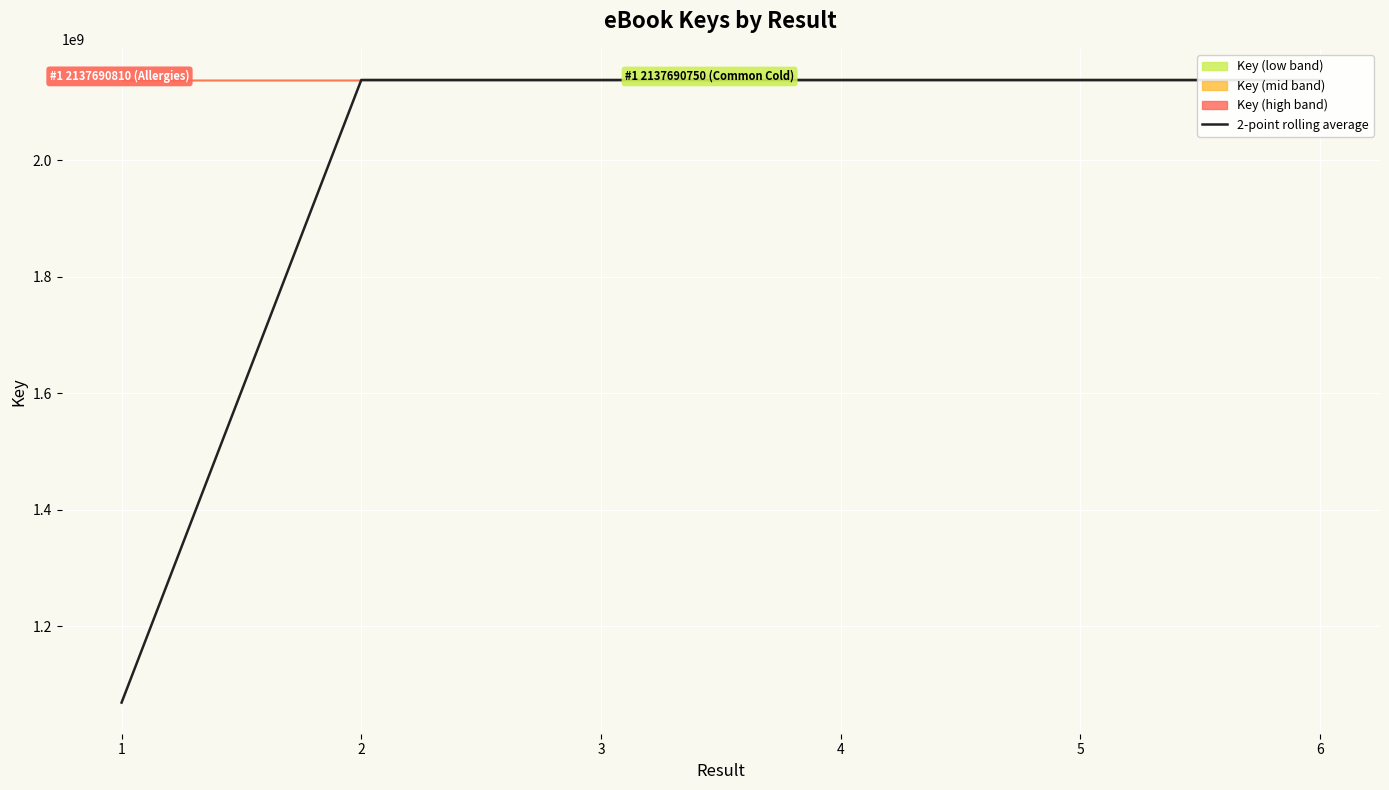

What is the difference between the maximum and minimum values?

1068845399